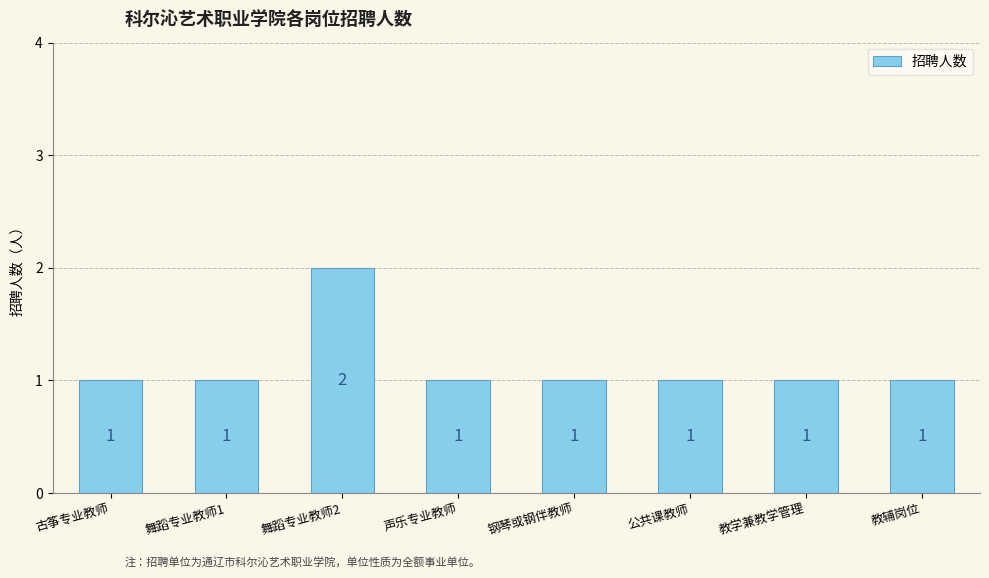

What is the greatest value displayed?

2